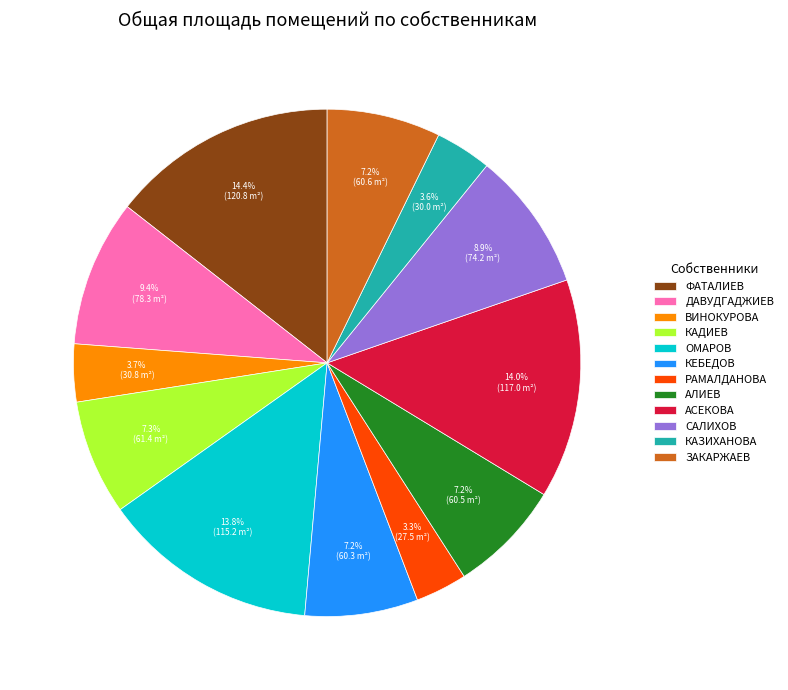

To the nearest percent, what portion does АЛИЕВ represent?

7%